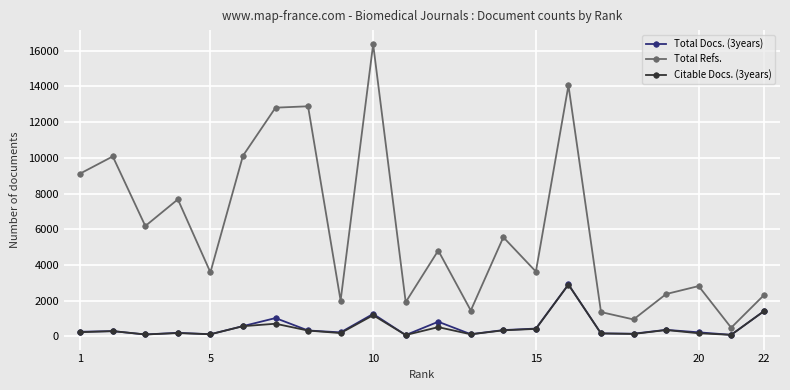

True or false: Total Docs. (3years) has more than 0 interior local peaks.

True